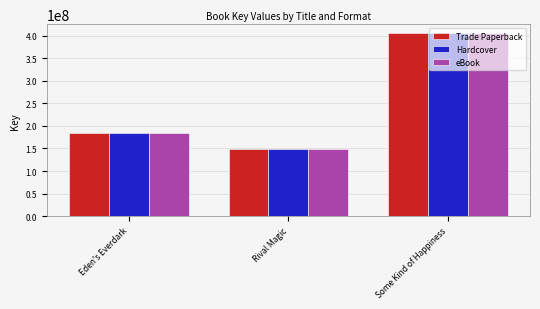

True or false: Trade Paperback has a value of 53909889 at Eden's Everdark.

False